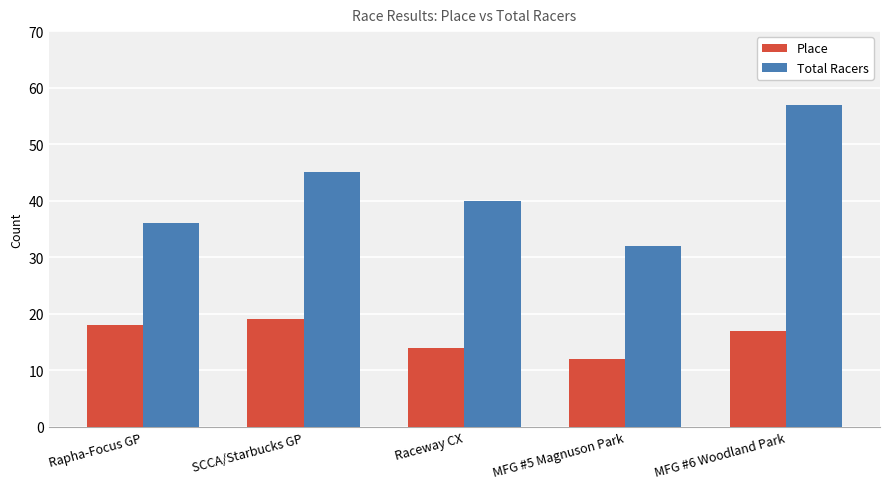

The value of Place at MFG #6 Woodland Park is 17. True or false?

True